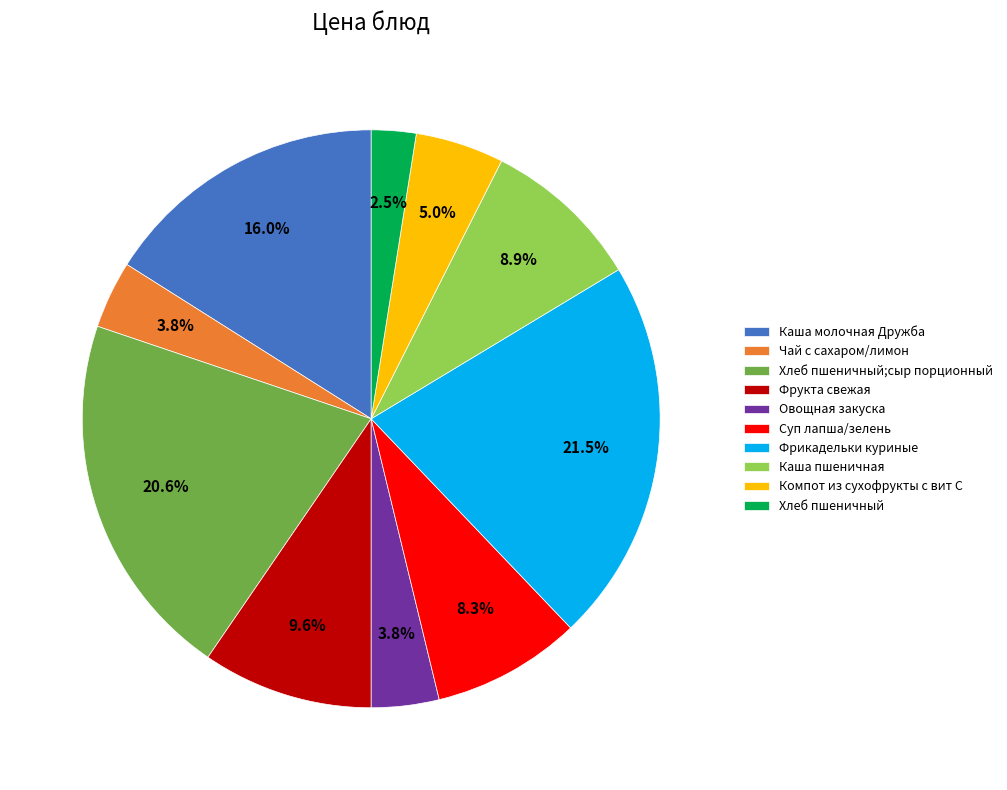

How many segments does this pie chart have?

10